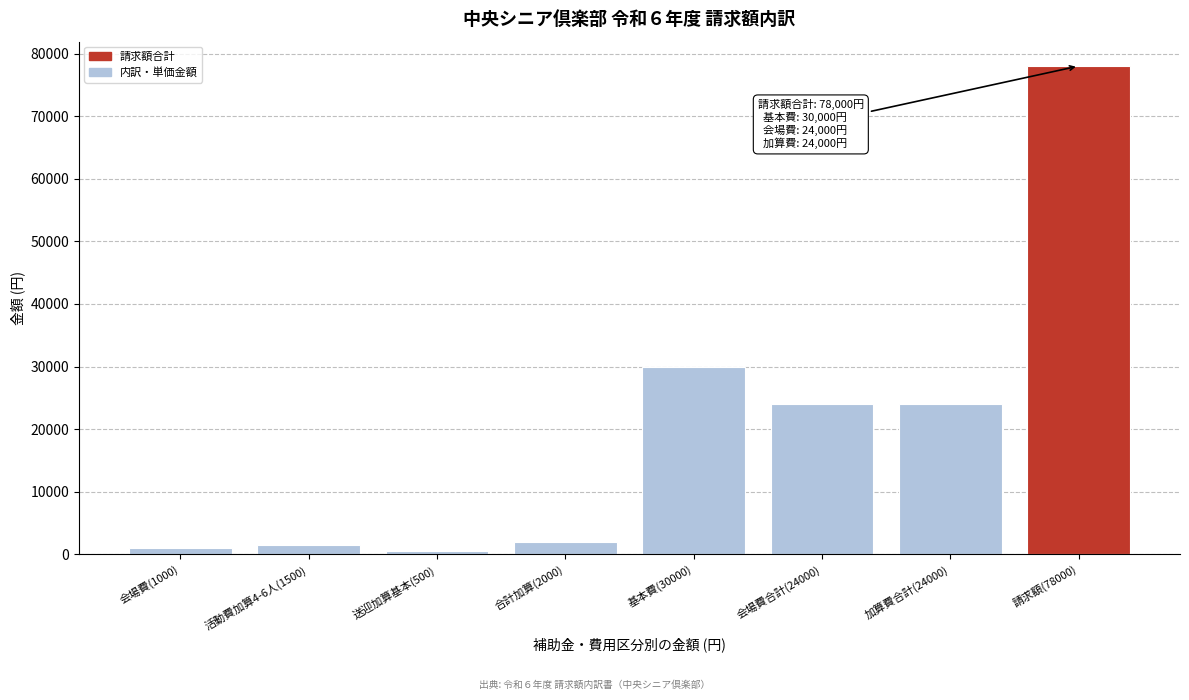

Reading right to left, transcribe all the data shown in this chart.

請求額(78000)=78000	加算費合計(24000)=24000	会場費合計(24000)=24000	基本費(30000)=30000	合計加算(2000)=2000	送迎加算基本(500)=500	活動費加算4-6人(1500)=1500	会場費(1000)=1000